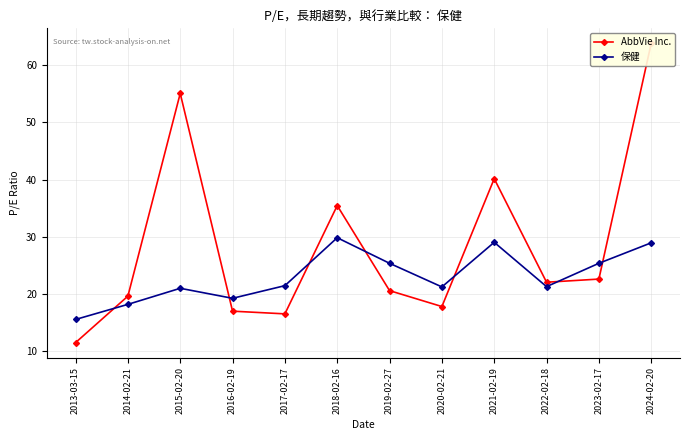

Which category has the lowest value across all series?

2013-03-15